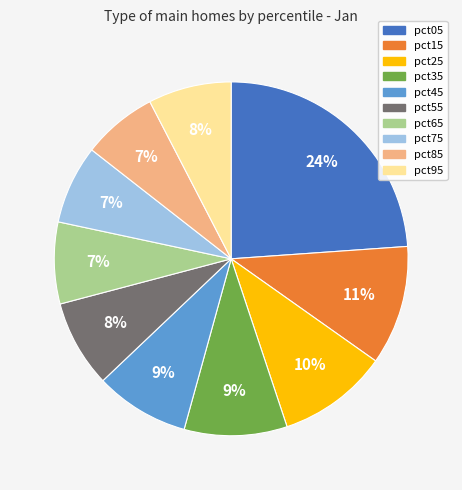

What is the largest slice in the pie chart?

pct05